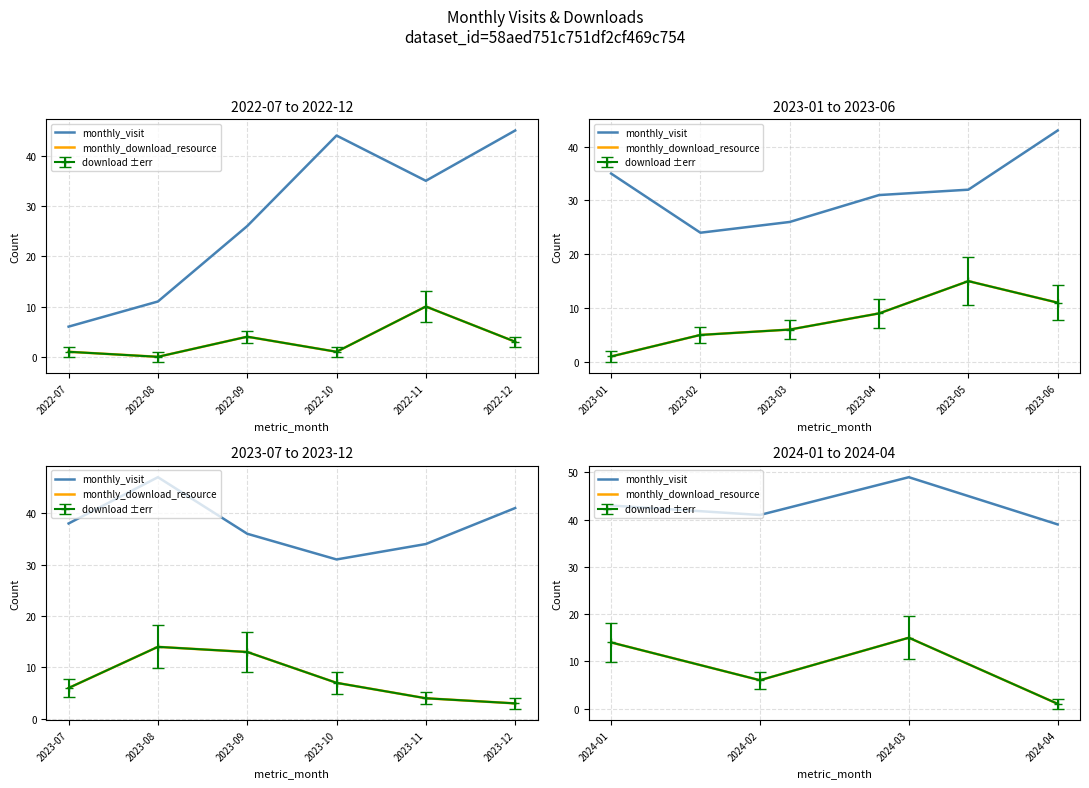

True or false: monthly_download_resource has a value of 8 at 2022-08.

False